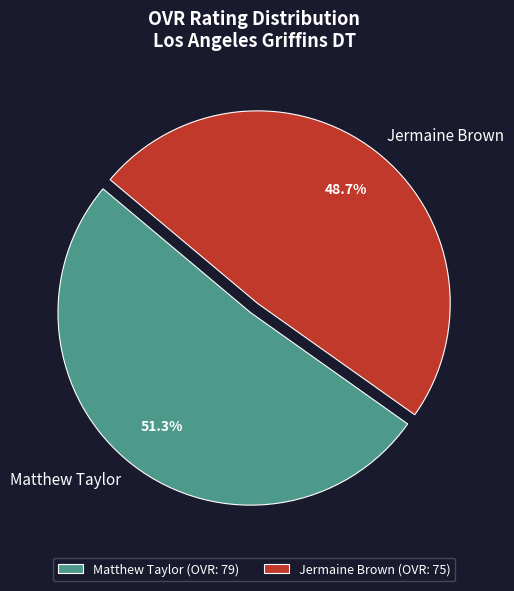

Is Matthew Taylor the majority of the pie?

Yes